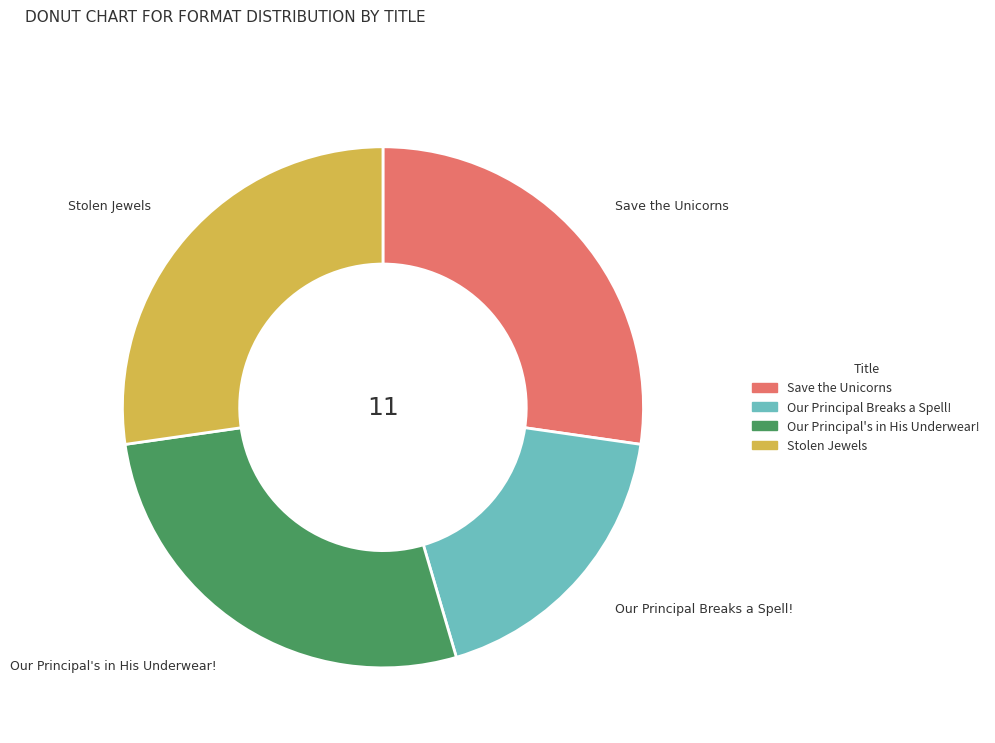

Which slice is the smallest?

Our Principal Breaks a Spell!